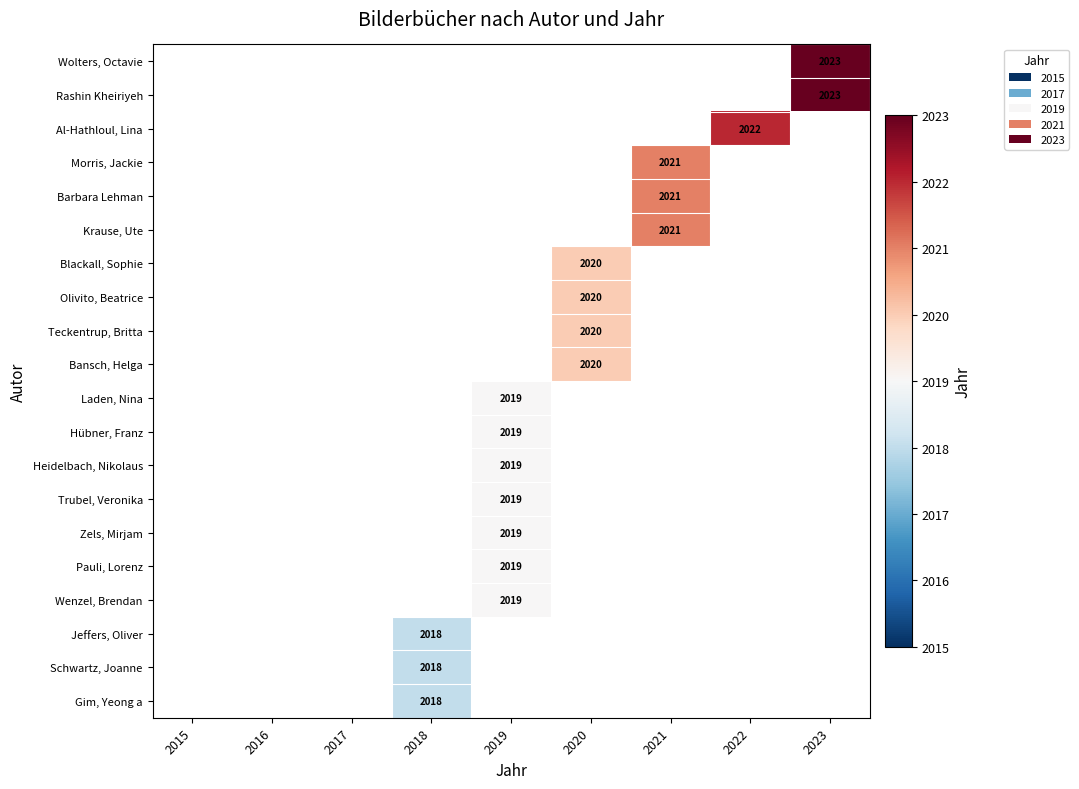

Which category has the lowest value across all series?

2018